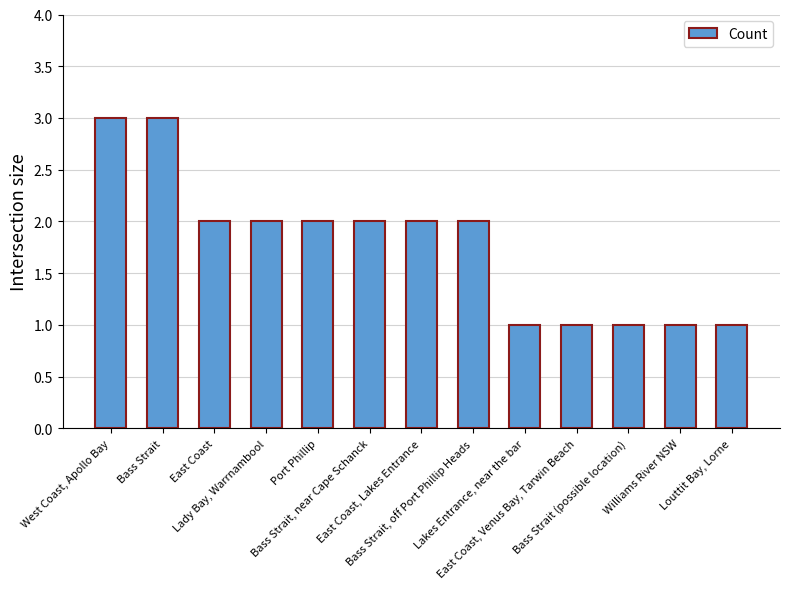

Reading left to right, list all the values displayed in this chart.

3	3	2	2	2	2	2	2	1	1	1	1	1